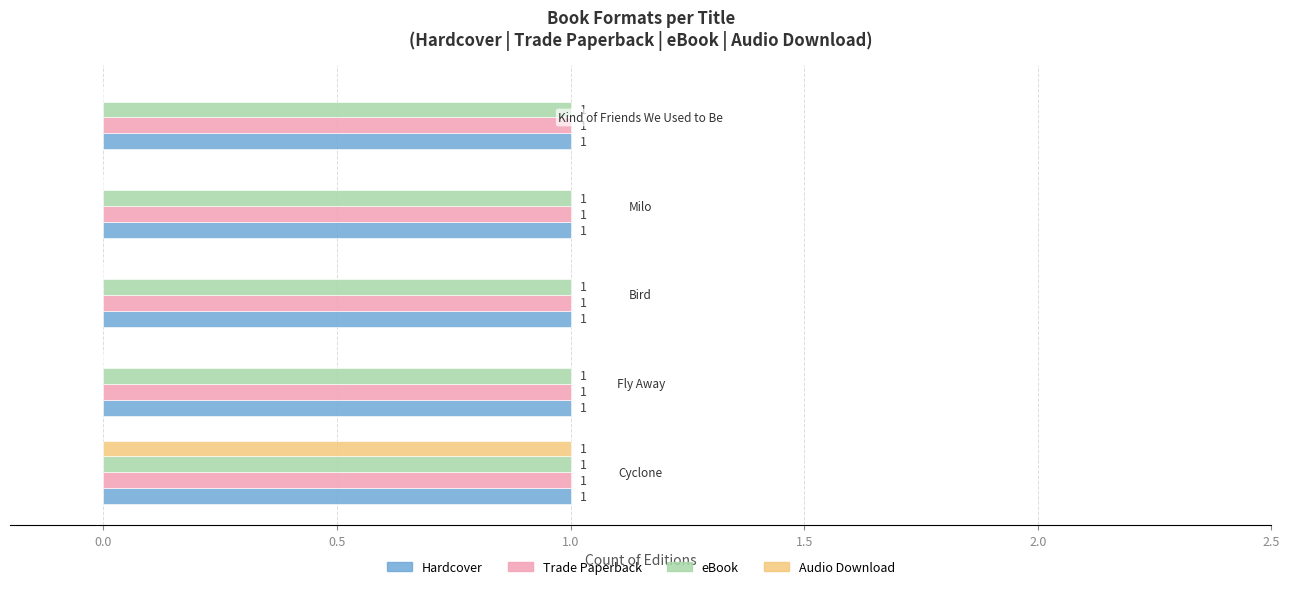

What is the maximum value shown in the chart?

1